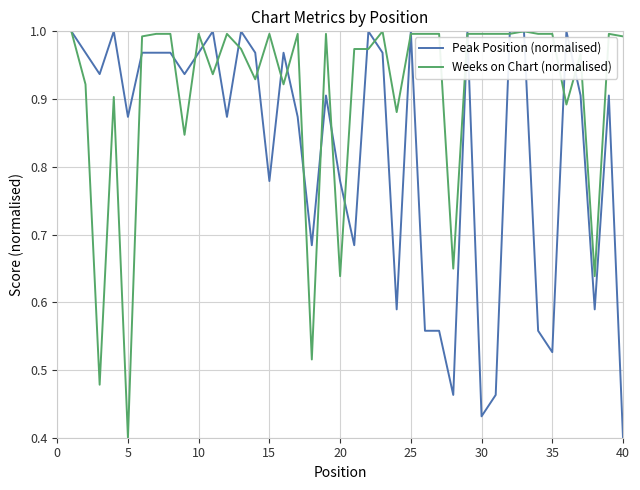

Where is Peak Position (normalised) nearest to the value 0?

40